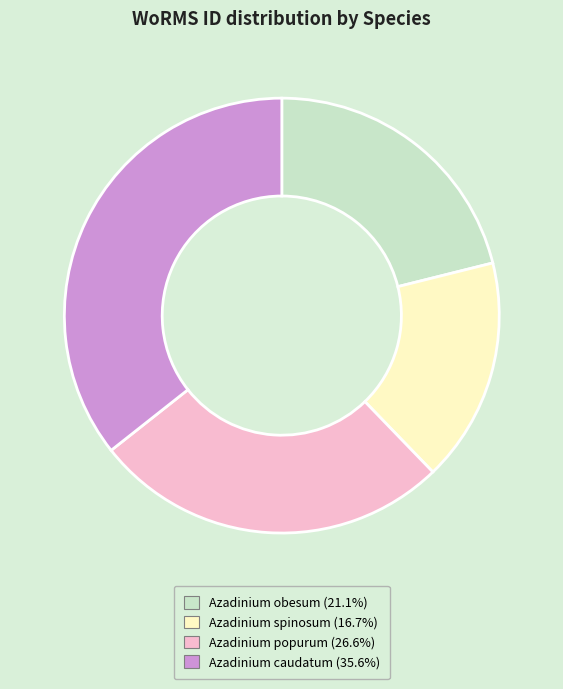

Is there any slice that represents more than half of the pie?

No